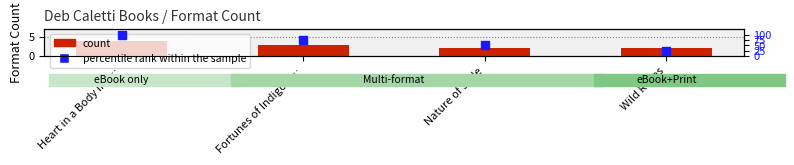

At which category is the sum across all series the highest?

Heart in a Body in t…